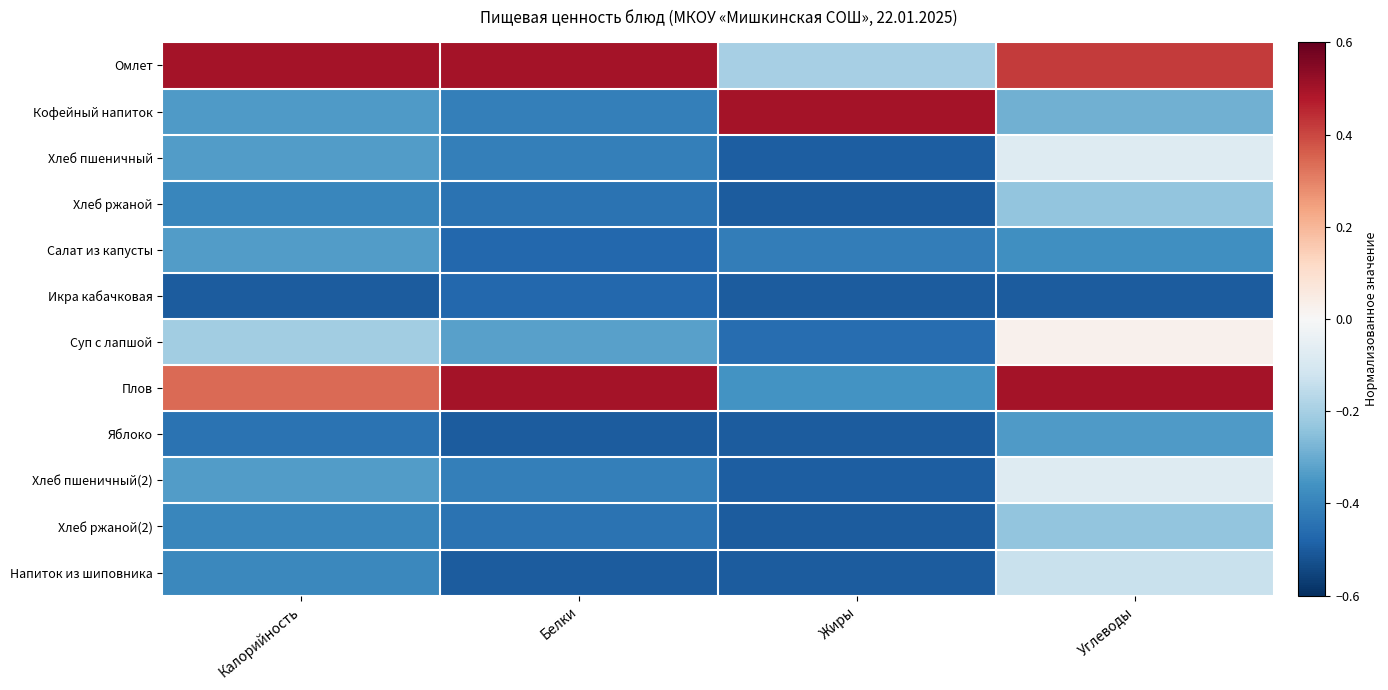

Which category has the lowest value across all series?

Жиры